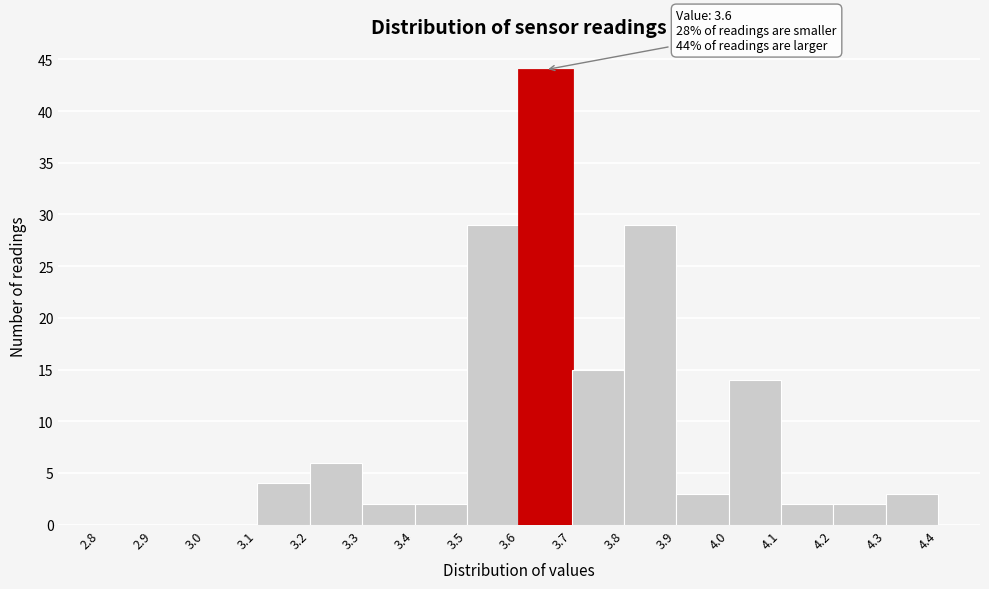

Over which range of the x-axis is the bar tallest?

3.6 to 3.7